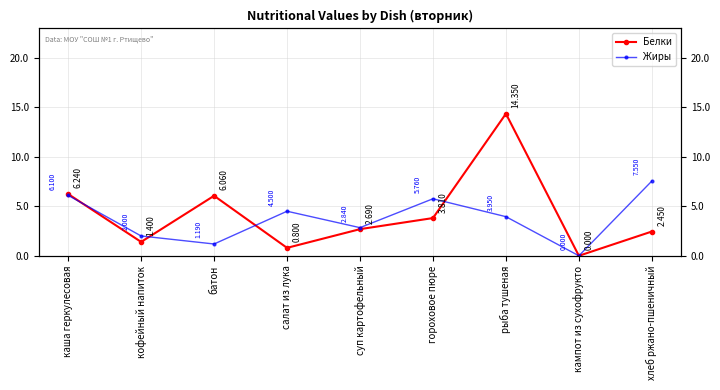

Where is the first local minimum for Белки?

кофейный напиток